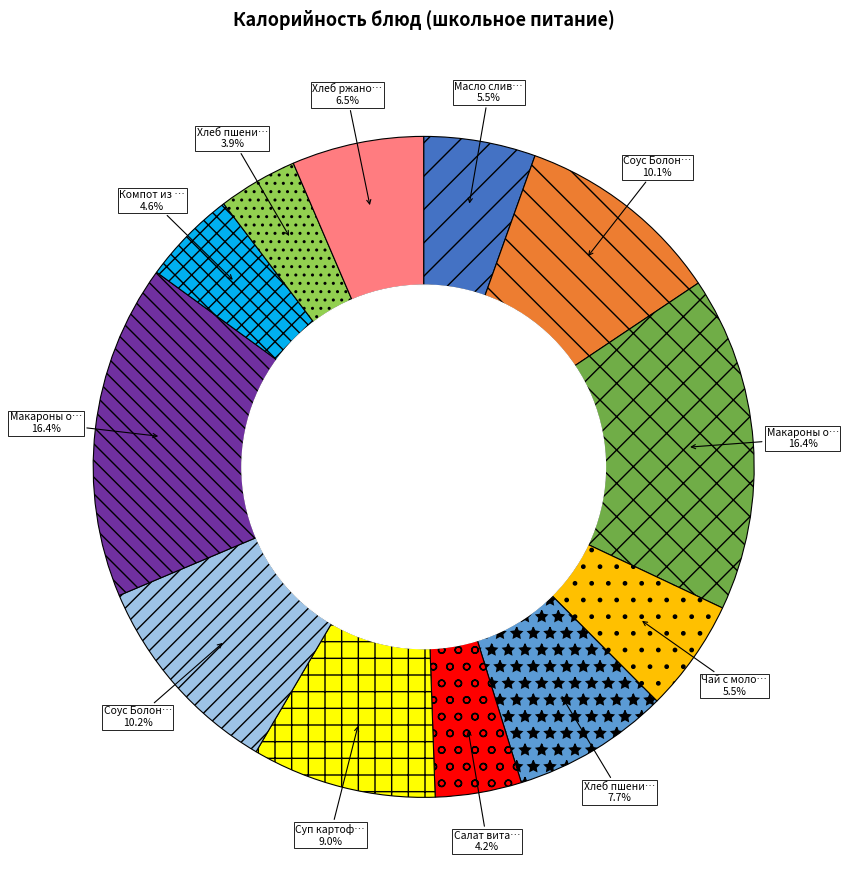

Count the number of slices in the pie.

12